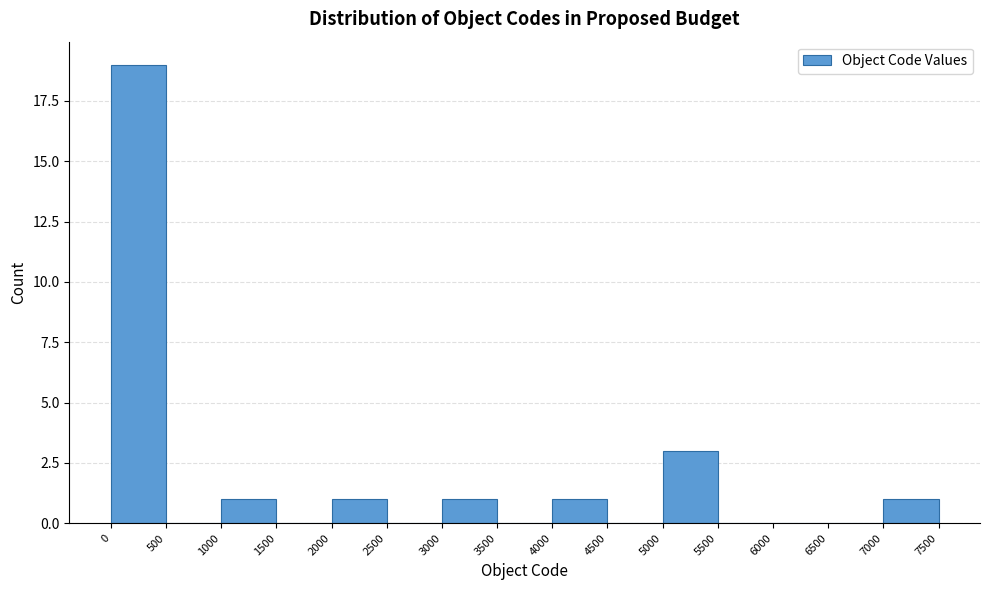

Reading left to right, transcribe this chart: for each bar, give the range it covers on the x-axis and its height. The values are not printed on the chart, so give them approximately, as read against the axis.

0 to 500: 19
500 to 1000: 0
1000 to 1500: 1
1500 to 2000: 0
2000 to 2500: 1
2500 to 3000: 0
3000 to 3500: 1
3500 to 4000: 0
4000 to 4500: 1
4500 to 5000: 0
5000 to 5500: 3
5500 to 6000: 0
6000 to 6500: 0
6500 to 7000: 0
7000 to 7500: 1